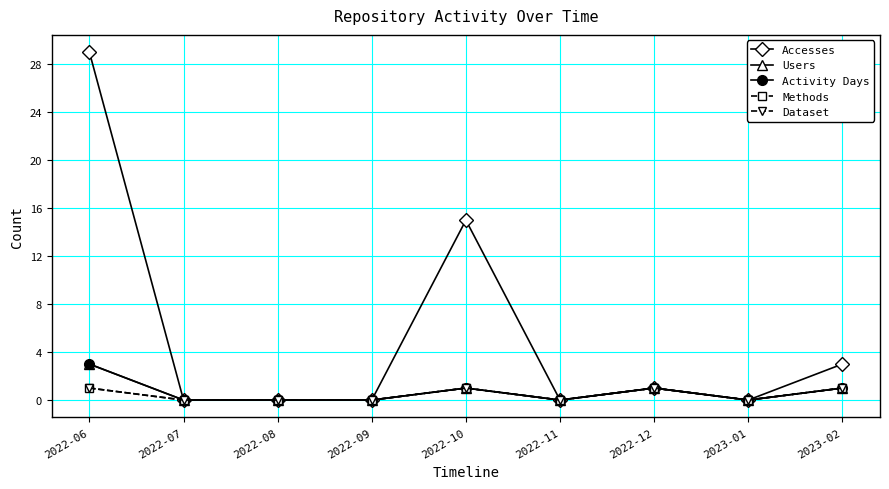

How many Activity Days values are between 0 and 1?

8